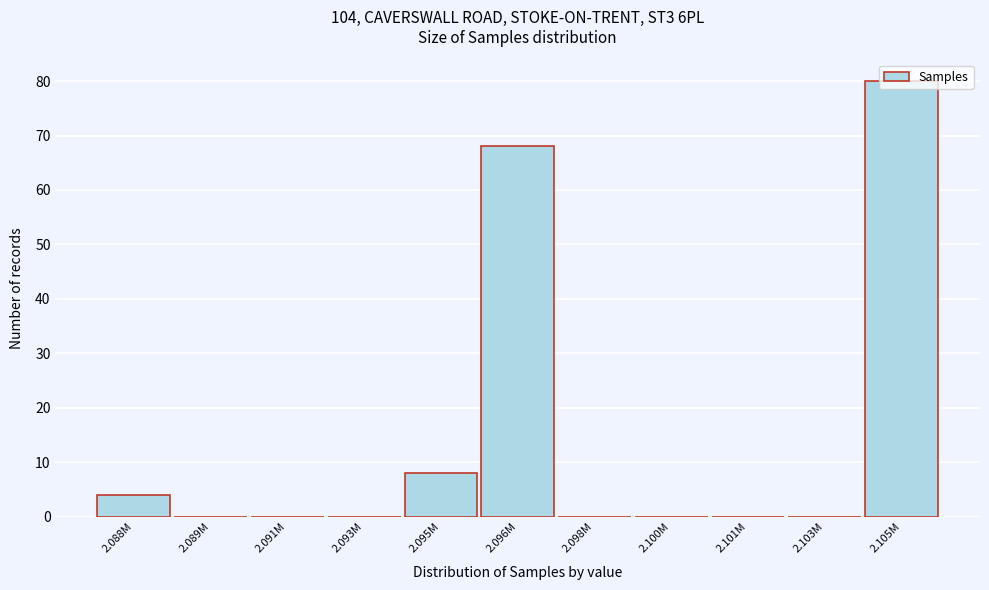

What is the greatest value displayed?

80